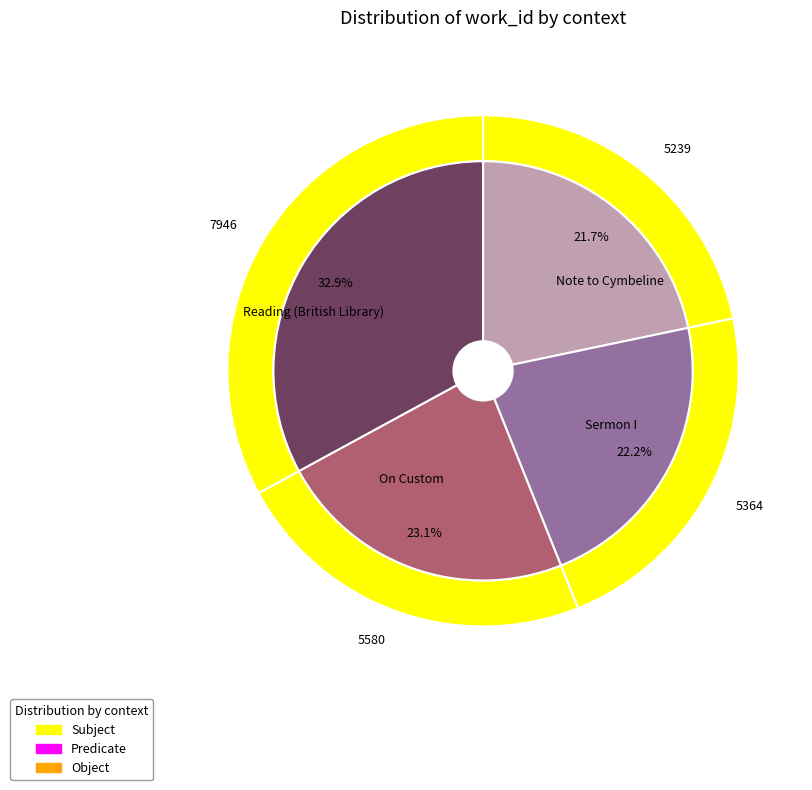

What is the total percentage of Note to Cymbeline and On Custom?

44.8%